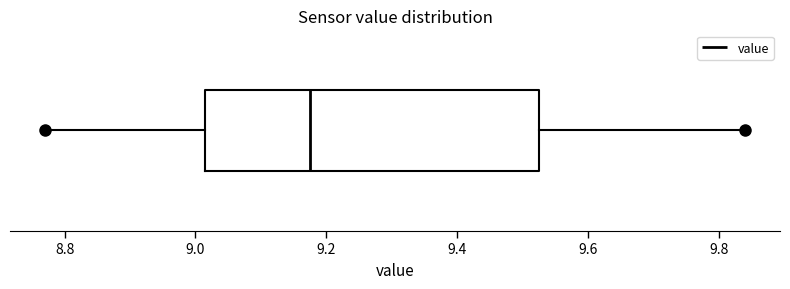

Read this box plot against the x-axis: the position of the median line, the range covered by the box, and the ends of both whiskers. The values are not printed on the chart, so give them approximately, as read against the axis.

median 9.18, box 9.02 to 9.52, whiskers 8.78 to 9.84